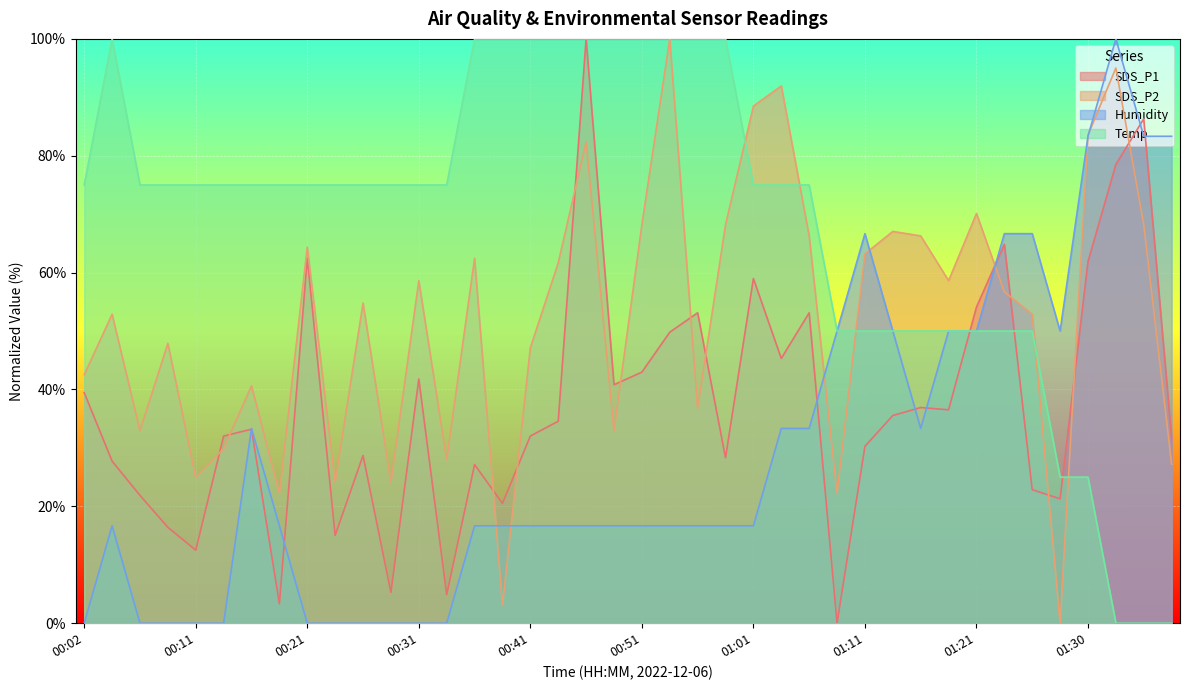

What are all the series names shown in the legend?

SDS_P1, SDS_P2, Humidity, Temp